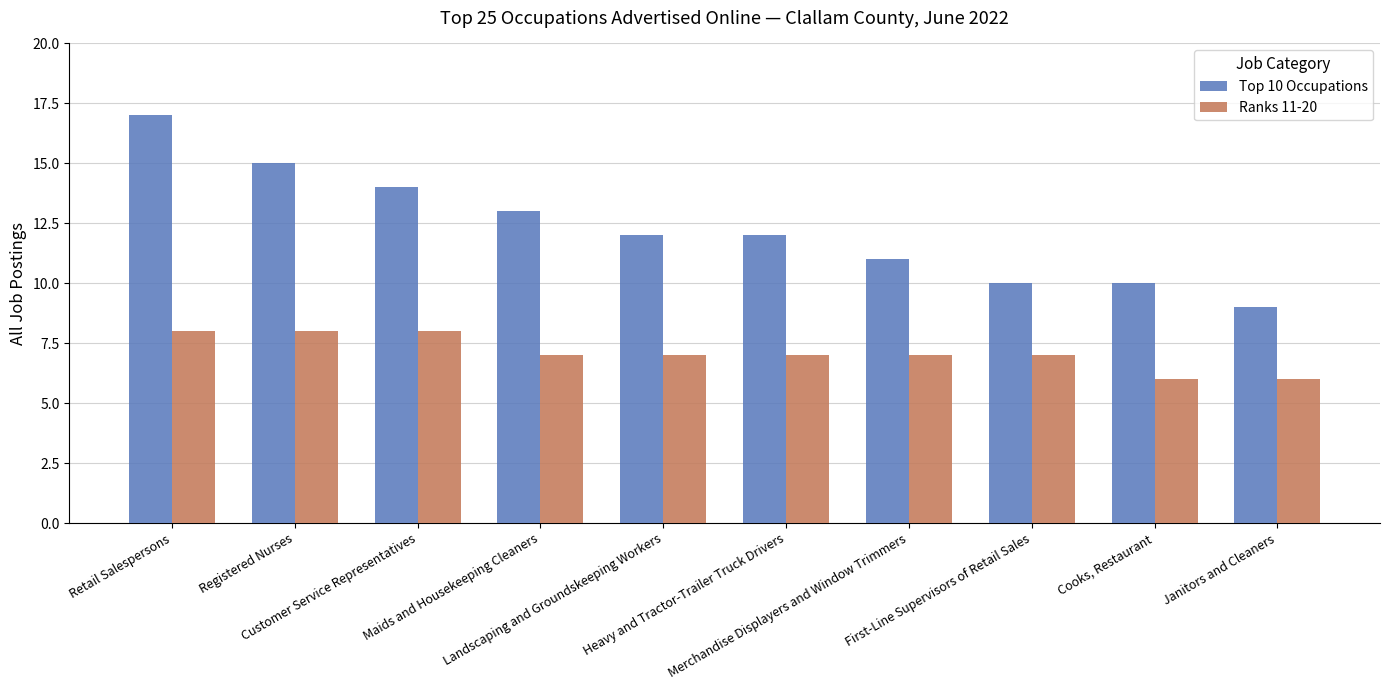

Where is Top 10 Occupations nearest to the value 13?

Maids and Housekeeping Cleaners